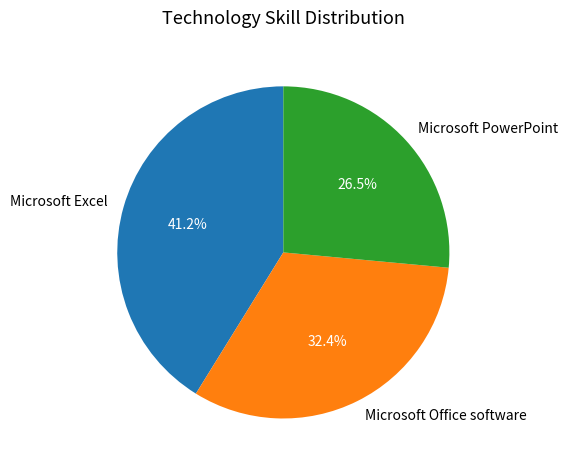

Does any single category account for the majority?

No